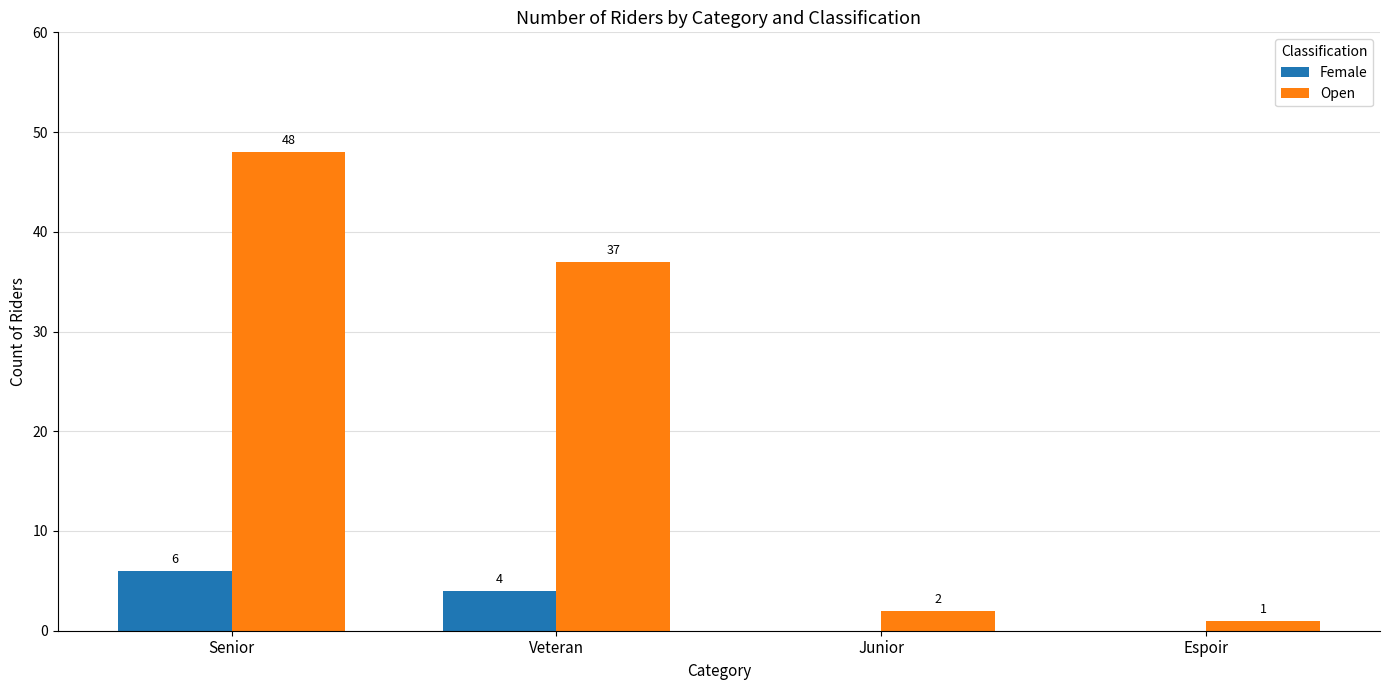

How many distinct data groups are displayed?

2